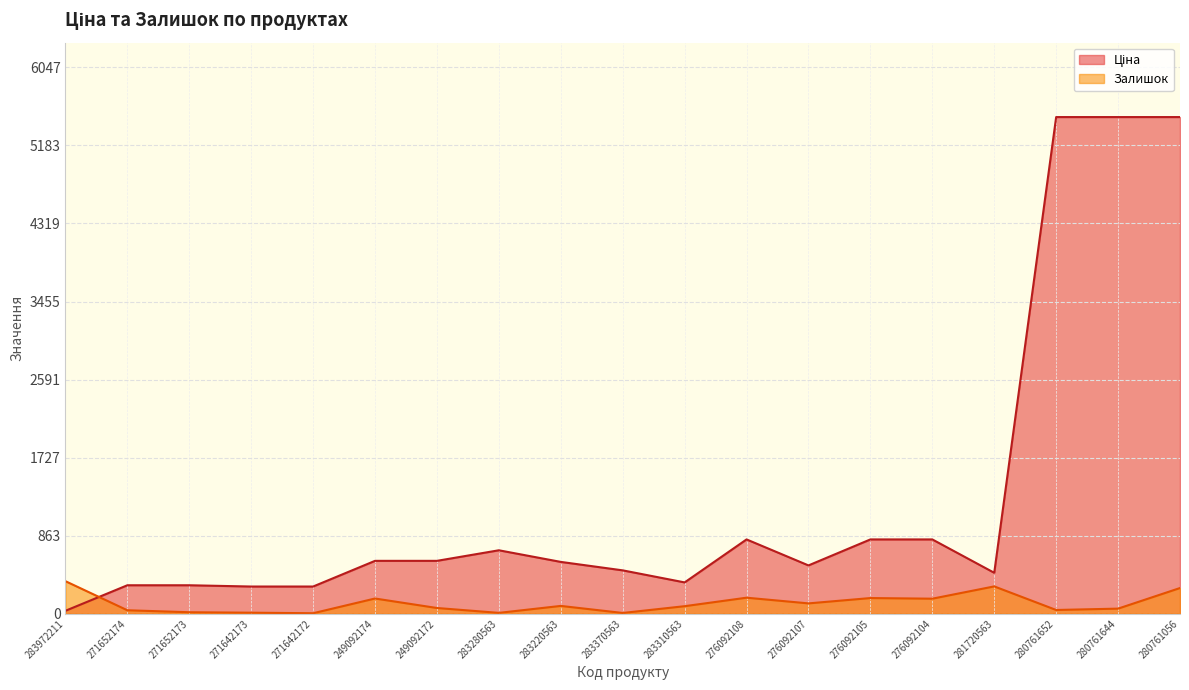

Which series has the largest total across all categories?

Ціна